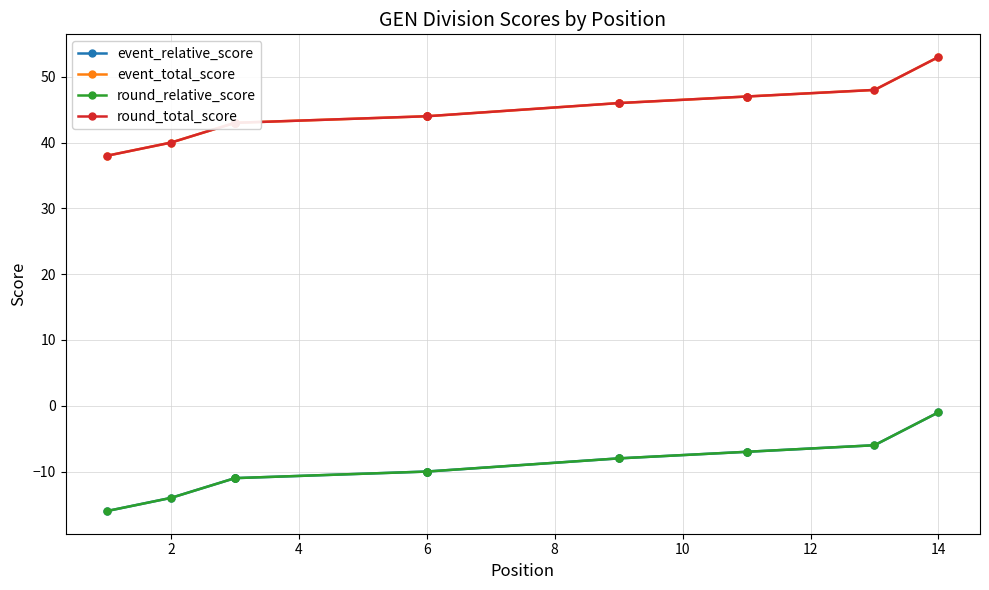

True or false: event_relative_score and round_total_score cross at least once.

False